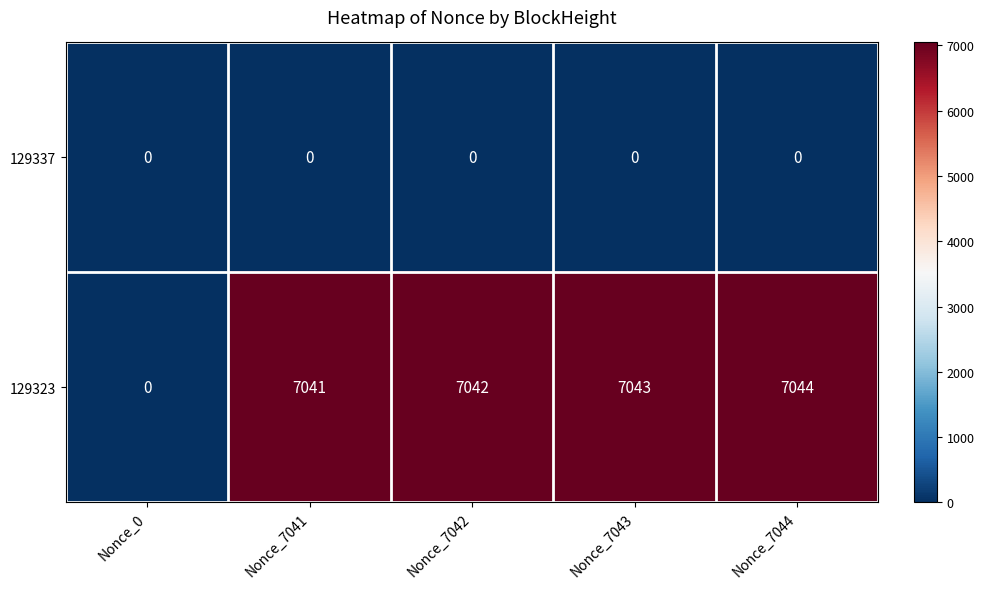

What is the sum of all 129323 values?

28170